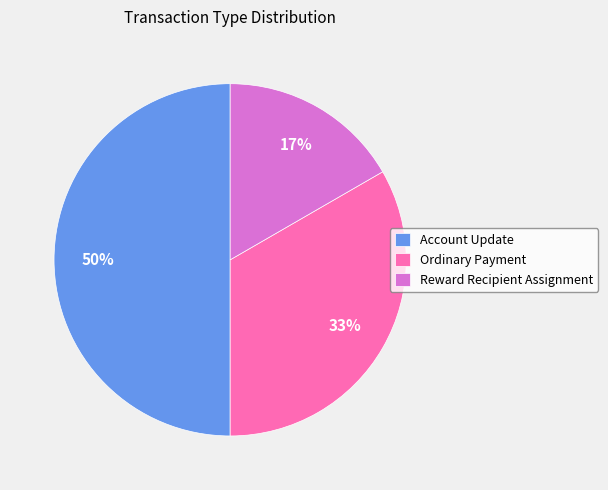

Count the number of slices in the pie.

3